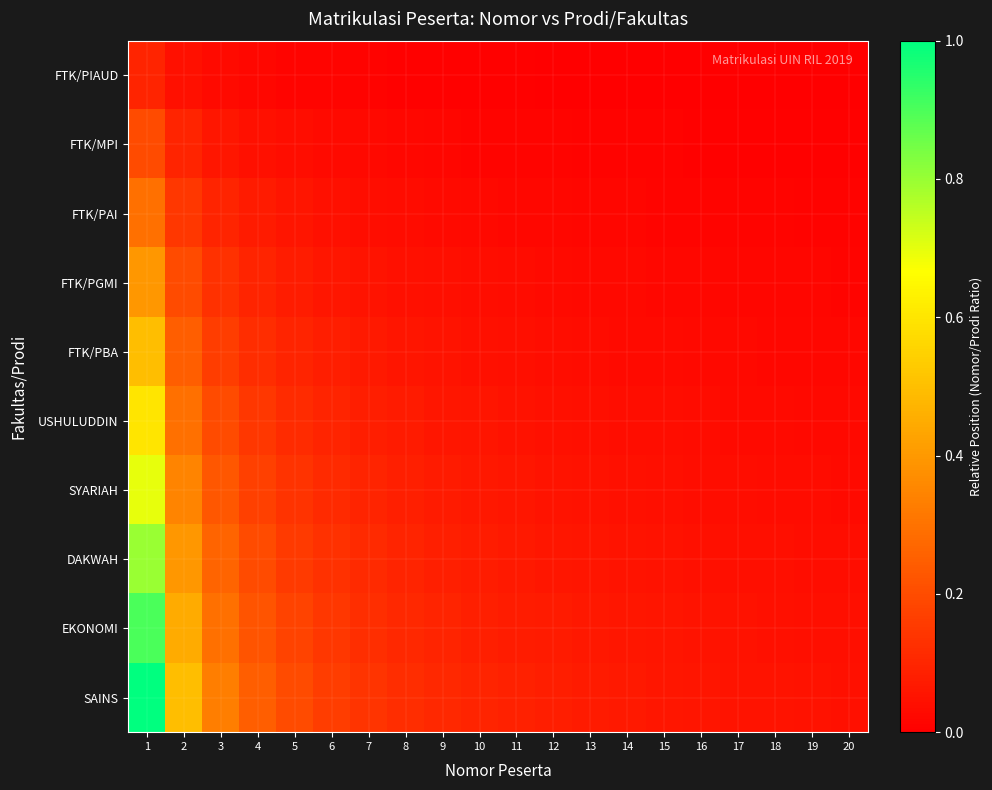

What is the total value across all series at 19?

0.2